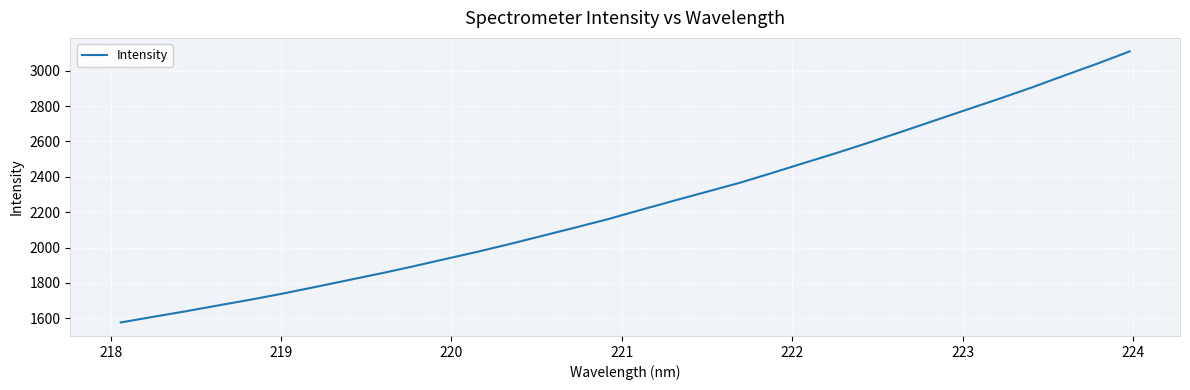

What is the minimum value shown in the chart?

1576.3